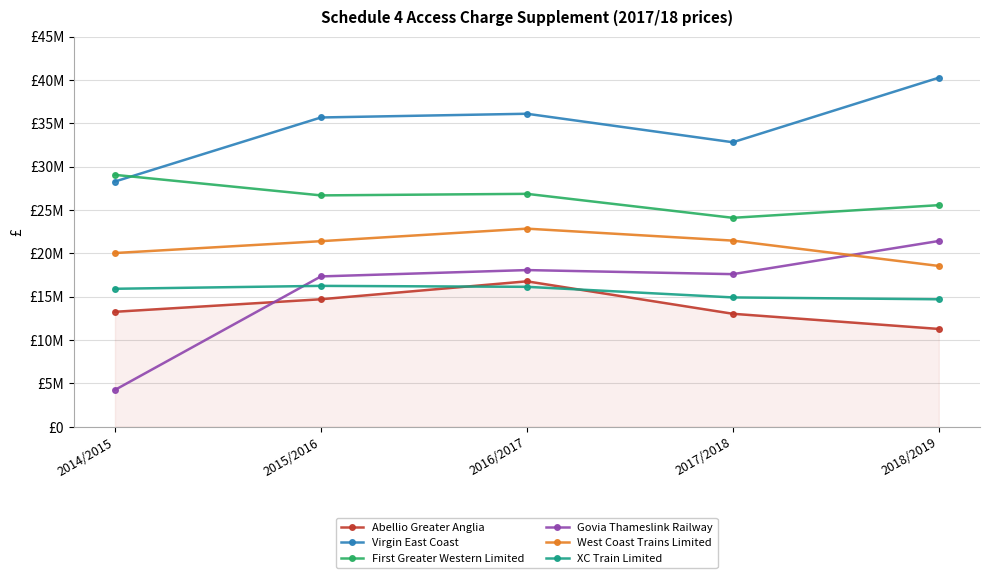

What are all the series names shown in the legend?

Abellio Greater Anglia, Virgin East Coast, First Greater Western Limited, Govia Thameslink Railway, West Coast Trains Limited, XC Train Limited